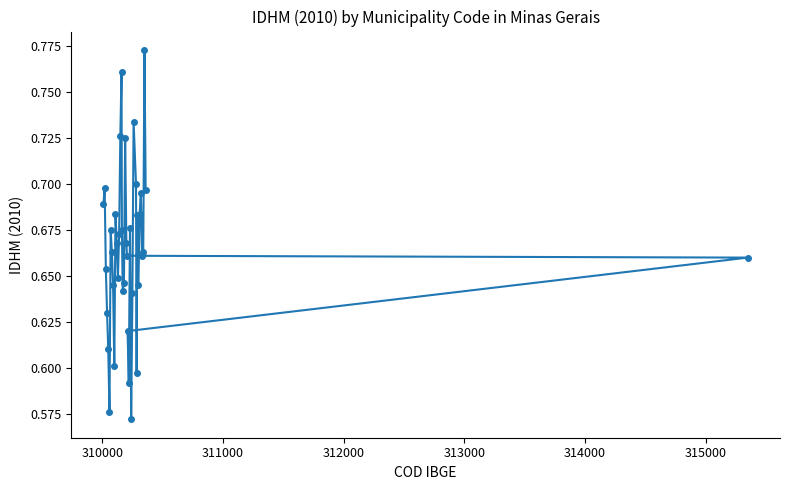

Count the values in the range 0 to 1.

39